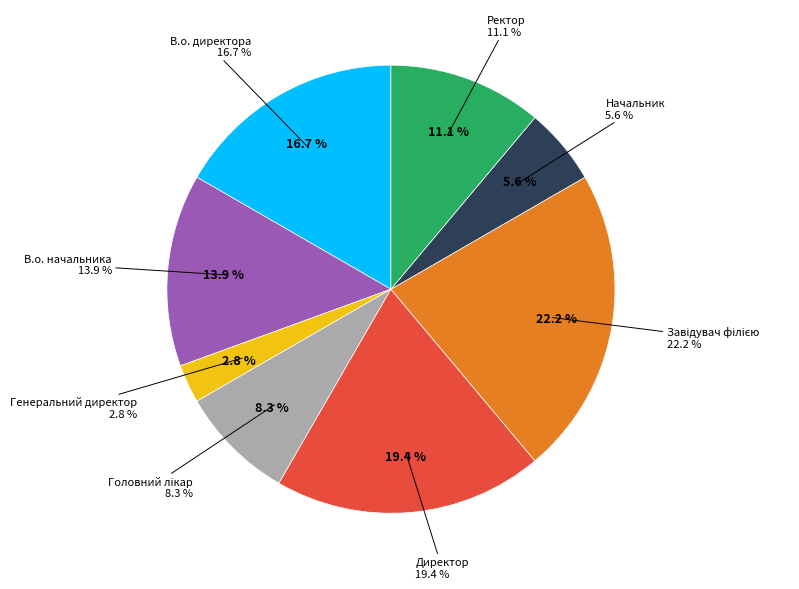

Which slice is the largest?

Завідувач філією